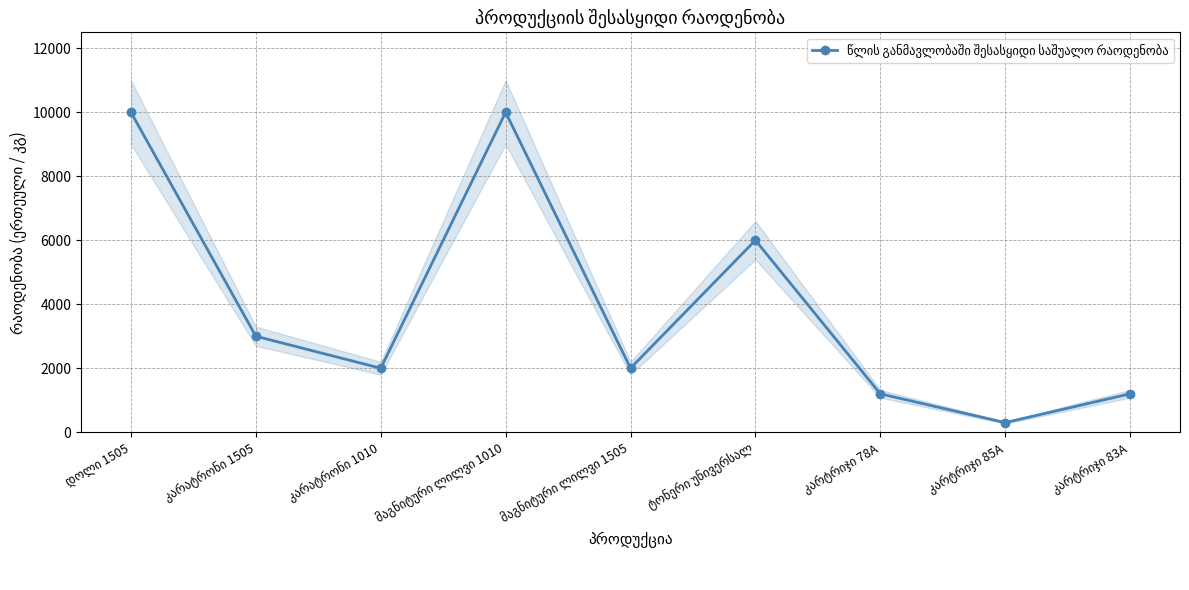

What is the change in value from ტონერი უნივერსალ to კარტრიჯი 78A?

-4800